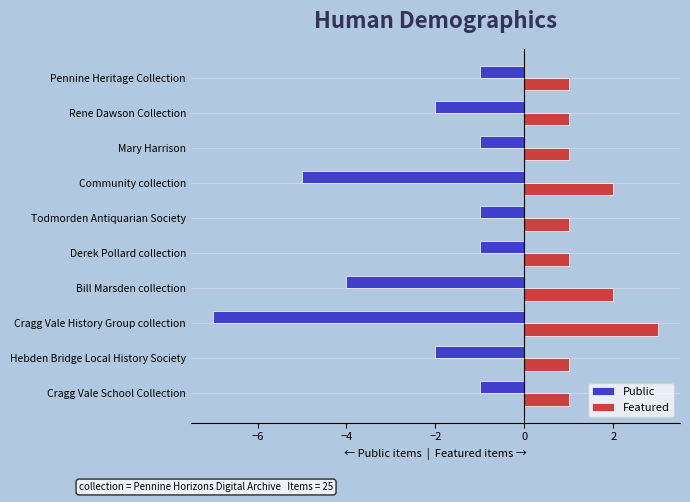

What is the difference between the second highest and second lowest values in the Public series?

4